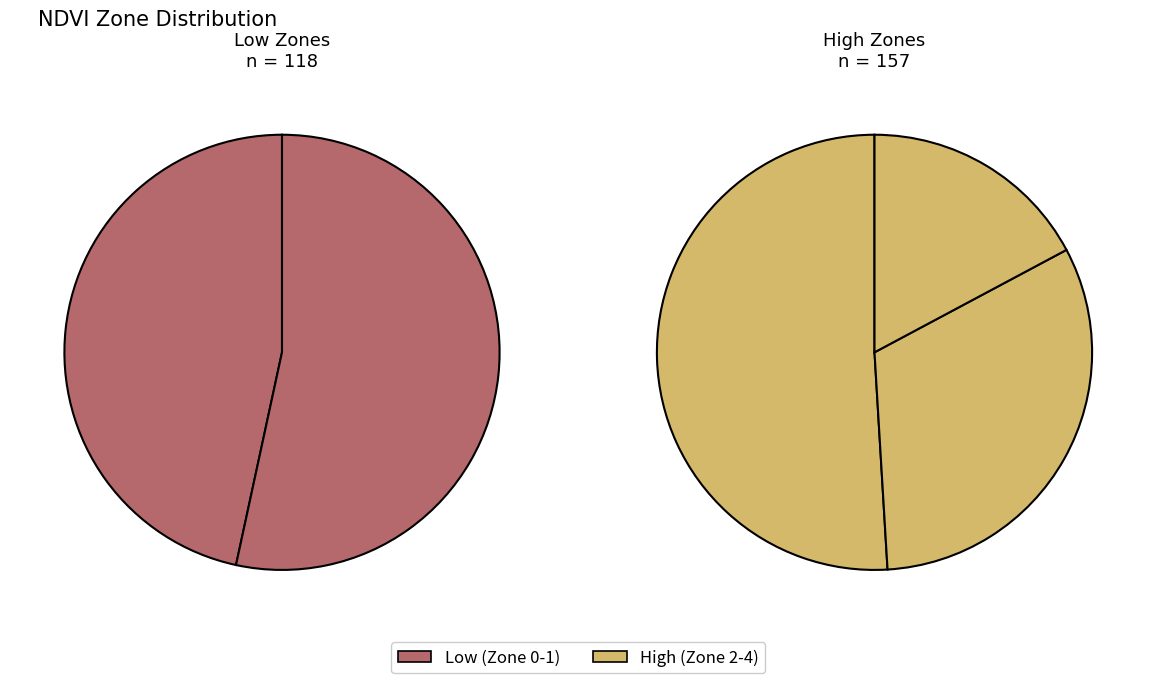

Is it true that Zone 0 is 20% of the pie?

True